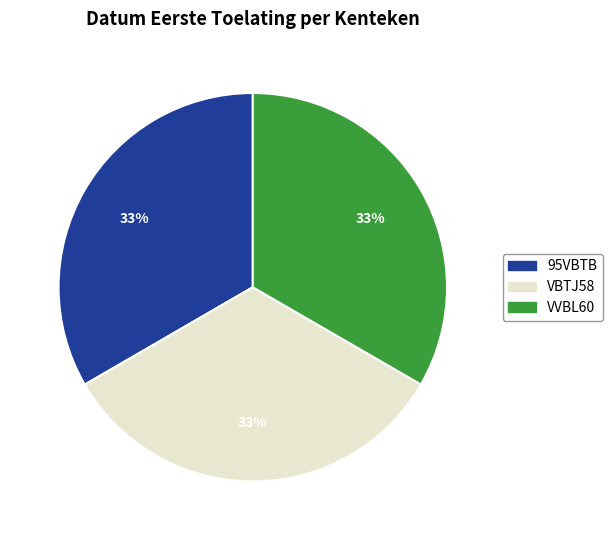

Is there any slice that represents more than half of the pie?

No